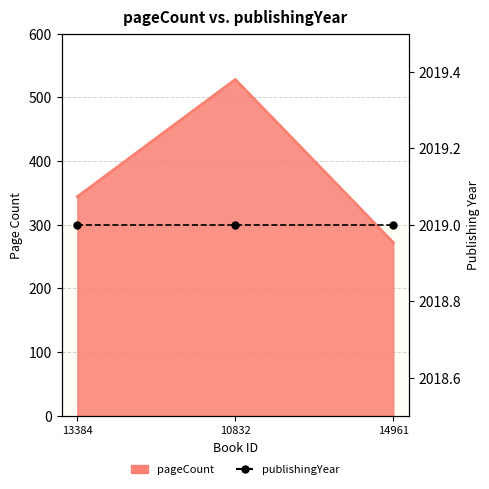

Is it true that the value at 13384 is 344?

True